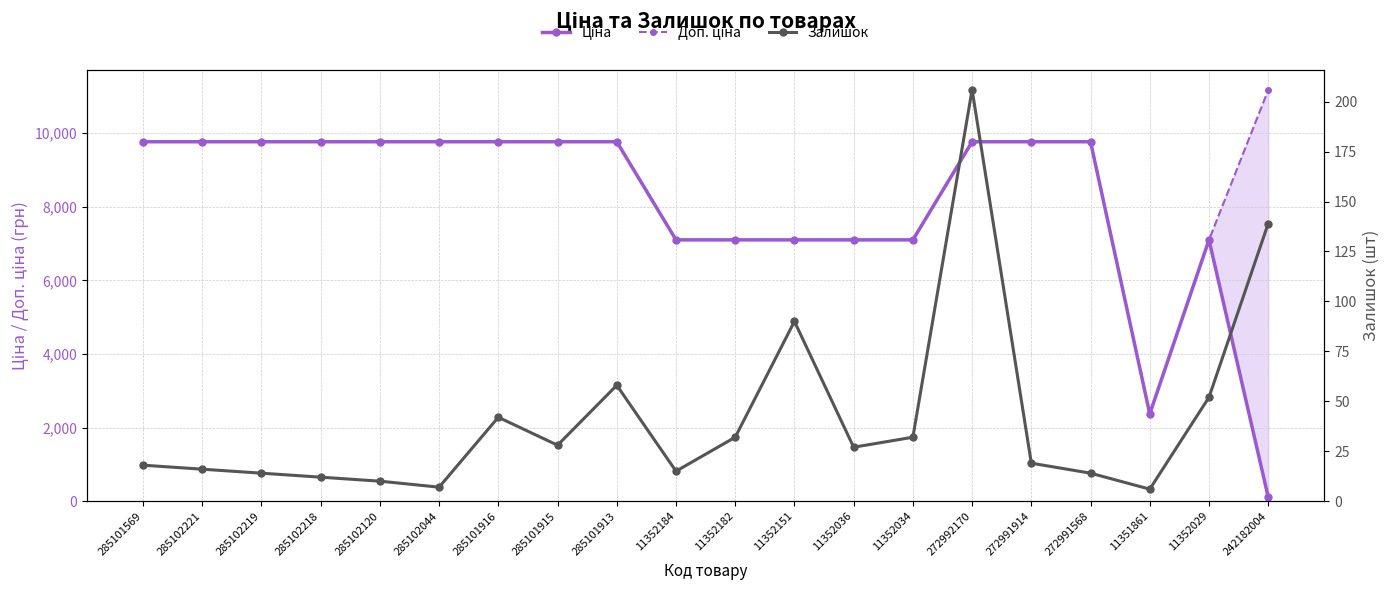

What is the sum of the Доп. ціна values at 11351861 and 285102120?

12136.4